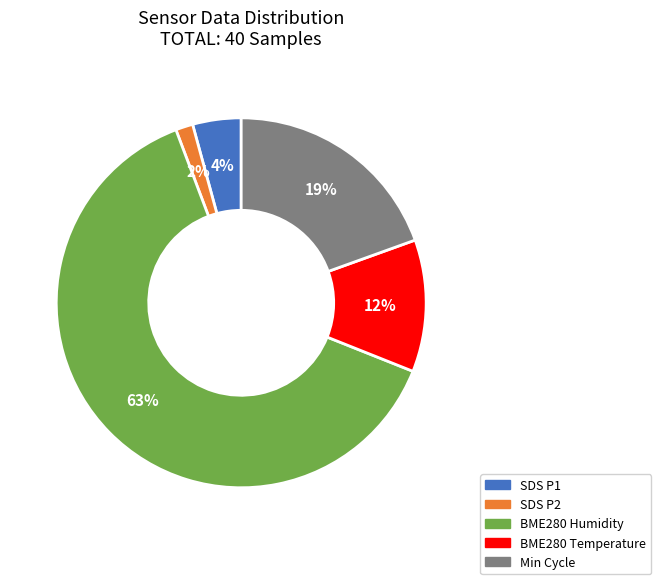

Is the sum of Min Cycle and BME280 Temperature greater than half?

No